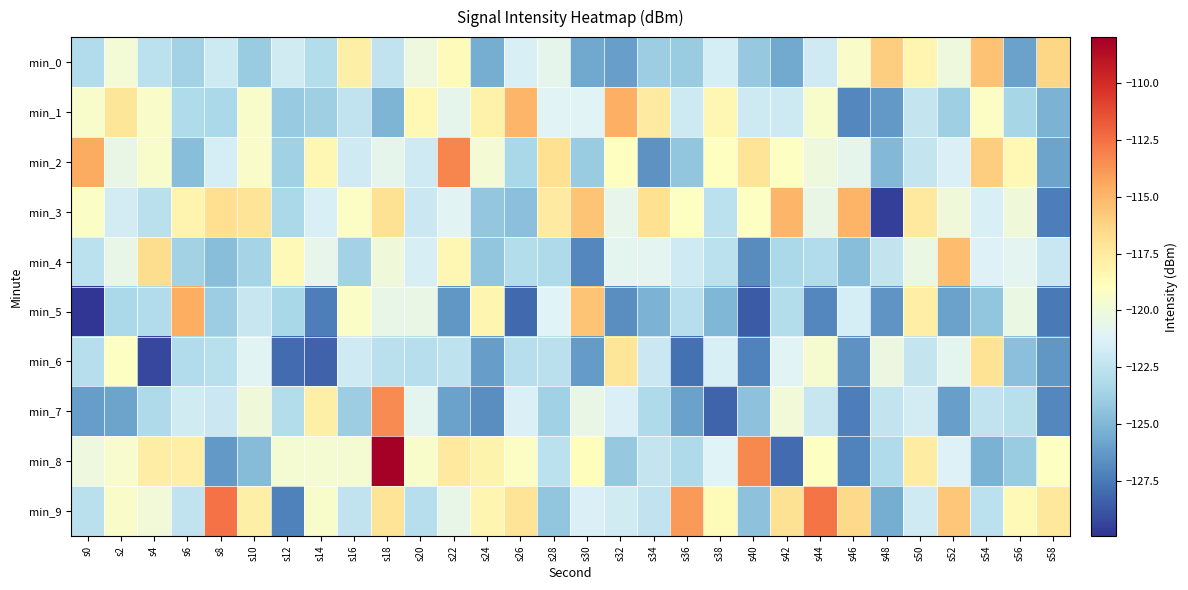

At s10, list the series in order from largest to smallest.

min_3, min_9, min_2, min_1, min_7, min_6, min_5, min_4, min_0, min_8